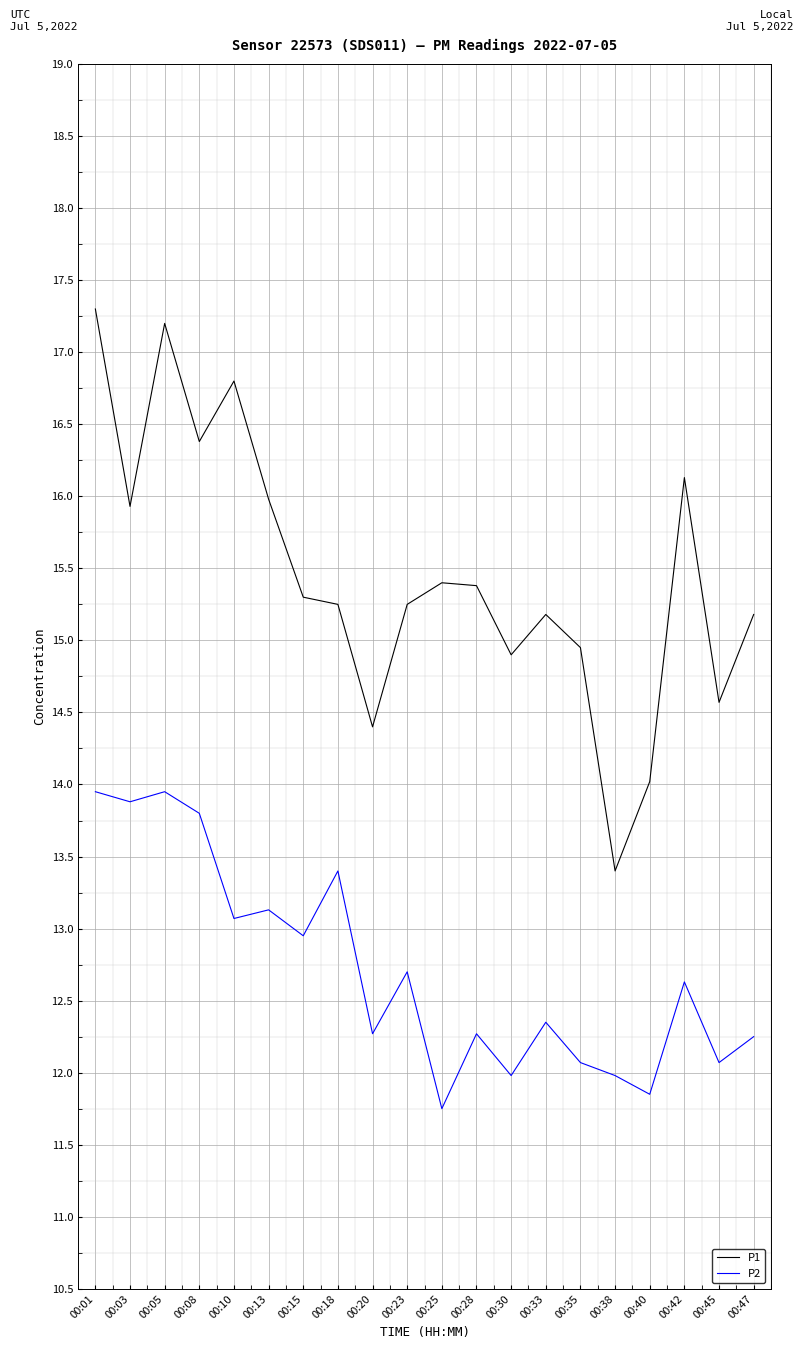

Does the chart display data point markers on the line(s)?

No